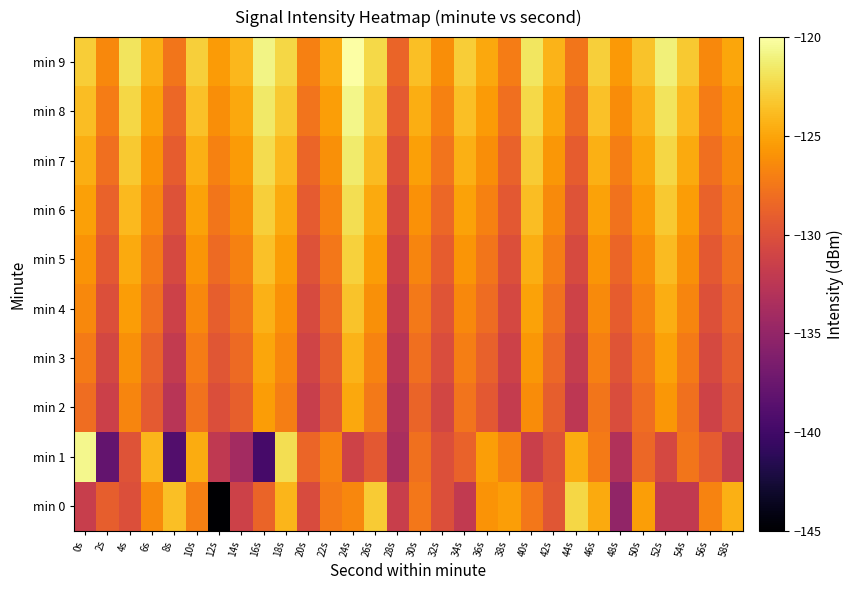

Reading left to right, transcribe all the data shown in this chart.

min 0: 0s=-131.7	2s=-129.1	4s=-130.1	6s=-126.4	8s=-123.7	10s=-127.0	12s=-145.5	14s=-131.2	16s=-128.7	18s=-124.2	20s=-130.4	22s=-127.3	24s=-126.6	26s=-123.0	28s=-131.5	30s=-127.5	32s=-130.1	34s=-132.1	36s=-125.9	38s=-125.4	40s=-127.4	42s=-129.6	44s=-122.4	46s=-124.7	48s=-135.1	50s=-125.3	52s=-132.1	54s=-132.1	56s=-126.8	58s=-124.5
min 1: 0s=-120.7	2s=-137.9	4s=-129.8	6s=-124.1	8s=-139.0	10s=-124.7	12s=-132.2	14s=-134.0	16s=-139.7	18s=-122.1	20s=-128.5	22s=-126.8	24s=-131.2	26s=-129.4	28s=-133.6	30s=-127.9	32s=-130.1	34s=-128.7	36s=-125.3	38s=-126.9	40s=-131.5	42s=-129.8	44s=-124.6	46s=-127.3	48s=-133.1	50s=-128.4	52s=-130.7	54s=-127.6	56s=-129.2	58s=-131.8
min 2: 0s=-128.1	2s=-131.4	4s=-126.7	6s=-129.3	8s=-132.6	10s=-127.8	12s=-130.2	14s=-128.9	16s=-125.4	18s=-127.1	20s=-131.7	22s=-129.5	24s=-124.8	26s=-127.4	28s=-133.2	30s=-128.6	32s=-130.9	34s=-127.7	36s=-129.4	38s=-131.9	40s=-126.3	42s=-129.0	44s=-132.4	46s=-127.6	48s=-130.3	50s=-128.1	52s=-125.7	54s=-127.9	56s=-131.2	58s=-129.6
min 3: 0s=-127.3	2s=-130.8	4s=-126.1	6s=-128.7	8s=-132.0	10s=-127.2	12s=-129.6	14s=-128.3	16s=-124.9	18s=-126.6	20s=-131.1	22s=-128.9	24s=-124.2	26s=-126.8	28s=-132.6	30s=-128.0	32s=-130.3	34s=-127.1	36s=-128.8	38s=-131.3	40s=-125.7	42s=-128.4	44s=-131.8	46s=-127.0	48s=-129.7	50s=-127.5	52s=-125.1	54s=-127.3	56s=-130.6	58s=-129.0
min 4: 0s=-126.5	2s=-130.1	4s=-125.4	6s=-128.0	8s=-131.3	10s=-126.5	12s=-129.0	14s=-127.6	16s=-124.3	18s=-126.0	20s=-130.5	22s=-128.2	24s=-123.5	26s=-126.1	28s=-132.1	30s=-127.4	32s=-129.7	34s=-126.5	36s=-128.2	38s=-130.7	40s=-125.1	42s=-127.8	44s=-131.2	46s=-126.4	48s=-129.1	50s=-126.9	52s=-124.5	54s=-126.7	56s=-130.0	58s=-128.4
min 5: 0s=-125.9	2s=-129.4	4s=-124.7	6s=-127.3	8s=-130.6	10s=-125.8	12s=-128.3	14s=-126.9	16s=-123.6	18s=-125.4	20s=-129.9	22s=-127.5	24s=-122.8	26s=-125.4	28s=-131.5	30s=-126.7	32s=-129.1	34s=-125.8	36s=-127.6	38s=-130.1	40s=-124.5	42s=-127.1	44s=-130.5	46s=-125.8	48s=-128.5	50s=-126.3	52s=-123.9	54s=-126.1	56s=-129.4	58s=-127.8
min 6: 0s=-125.2	2s=-128.7	4s=-124.0	6s=-126.6	8s=-129.9	10s=-125.1	12s=-127.6	14s=-126.2	16s=-122.9	18s=-124.7	20s=-129.2	22s=-126.8	24s=-122.1	26s=-124.7	28s=-130.8	30s=-126.0	32s=-128.4	34s=-125.1	36s=-126.9	38s=-129.4	40s=-123.8	42s=-126.4	44s=-129.8	46s=-125.1	48s=-127.8	50s=-125.6	52s=-123.2	54s=-125.4	56s=-128.7	58s=-127.1
min 7: 0s=-124.5	2s=-128.0	4s=-123.2	6s=-125.9	8s=-129.1	10s=-124.4	12s=-126.9	14s=-125.5	16s=-122.2	18s=-124.0	20s=-128.5	22s=-126.1	24s=-121.4	26s=-123.9	28s=-130.1	30s=-125.2	32s=-127.7	34s=-124.4	36s=-126.2	38s=-128.7	40s=-123.1	42s=-125.7	44s=-129.1	46s=-124.4	48s=-127.1	50s=-124.9	52s=-122.5	54s=-124.7	56s=-128.0	58s=-126.4
min 8: 0s=-123.8	2s=-127.2	4s=-122.5	6s=-125.1	8s=-128.4	10s=-123.6	12s=-126.2	14s=-124.8	16s=-121.5	18s=-123.2	20s=-127.7	22s=-125.3	24s=-120.7	26s=-123.1	28s=-129.3	30s=-124.5	32s=-126.9	34s=-123.7	36s=-125.5	38s=-128.0	40s=-122.4	42s=-124.9	44s=-128.3	46s=-123.6	48s=-126.3	50s=-124.2	52s=-121.8	54s=-124.0	56s=-127.2	58s=-125.7
min 9: 0s=-123.0	2s=-126.5	4s=-121.8	6s=-124.4	8s=-127.6	10s=-122.9	12s=-125.5	14s=-124.1	16s=-120.8	18s=-122.5	20s=-127.0	22s=-124.6	24s=-120.0	26s=-122.4	28s=-128.6	30s=-123.7	32s=-126.2	34s=-123.0	36s=-124.8	38s=-127.2	40s=-121.7	42s=-124.2	44s=-127.6	46s=-122.9	48s=-125.6	50s=-123.5	52s=-121.1	54s=-123.2	56s=-126.5	58s=-124.9